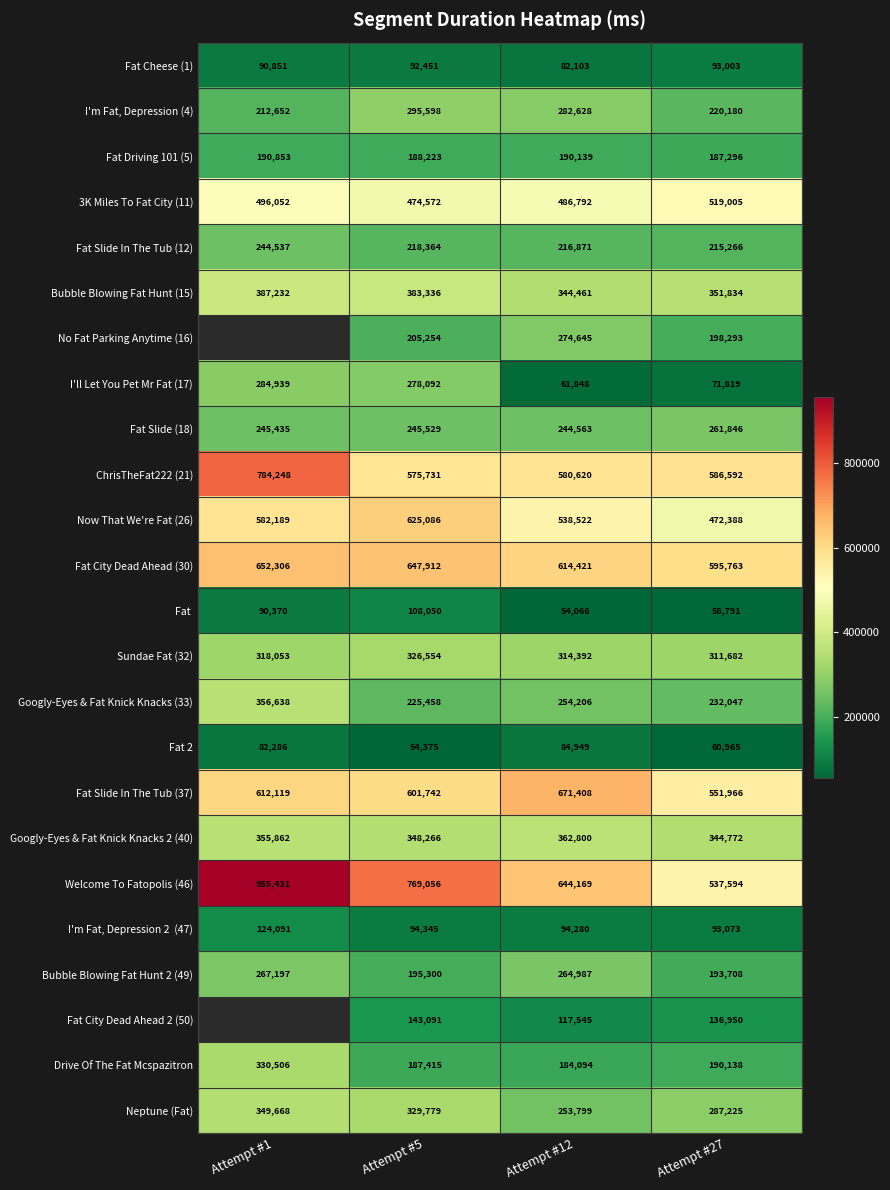

List the labels in order of ChrisTheFat222 (21) value, largest first.

Attempt #1, Attempt #27, Attempt #12, Attempt #5